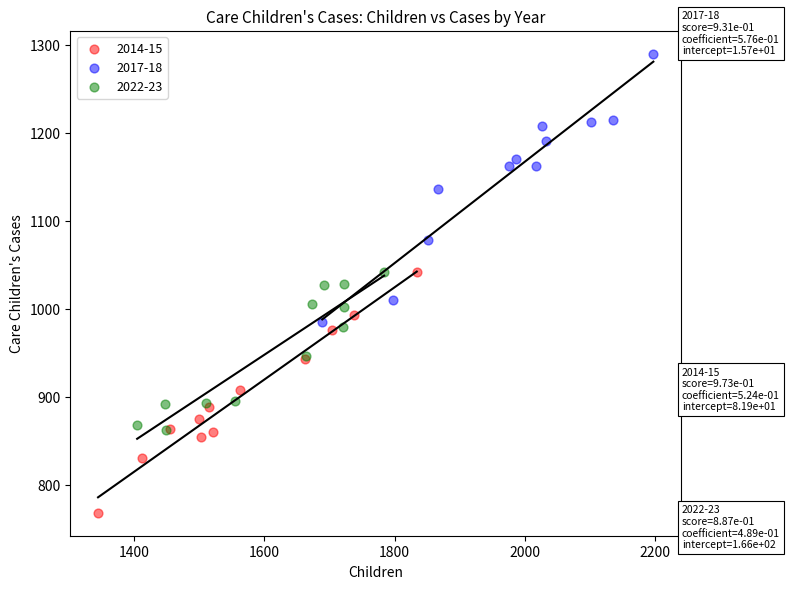

Which series reaches the minimum Y coordinate?

2014-15